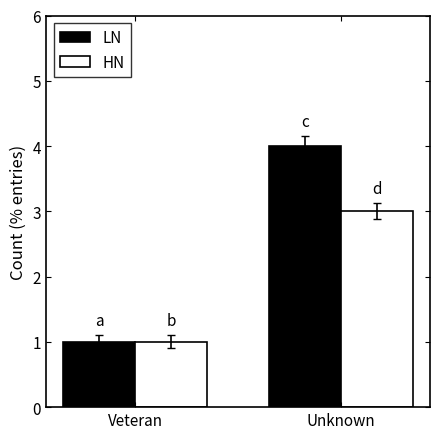

Reading left to right, what are all the values shown in this chart?

LN: 1	4
HN: 1	3